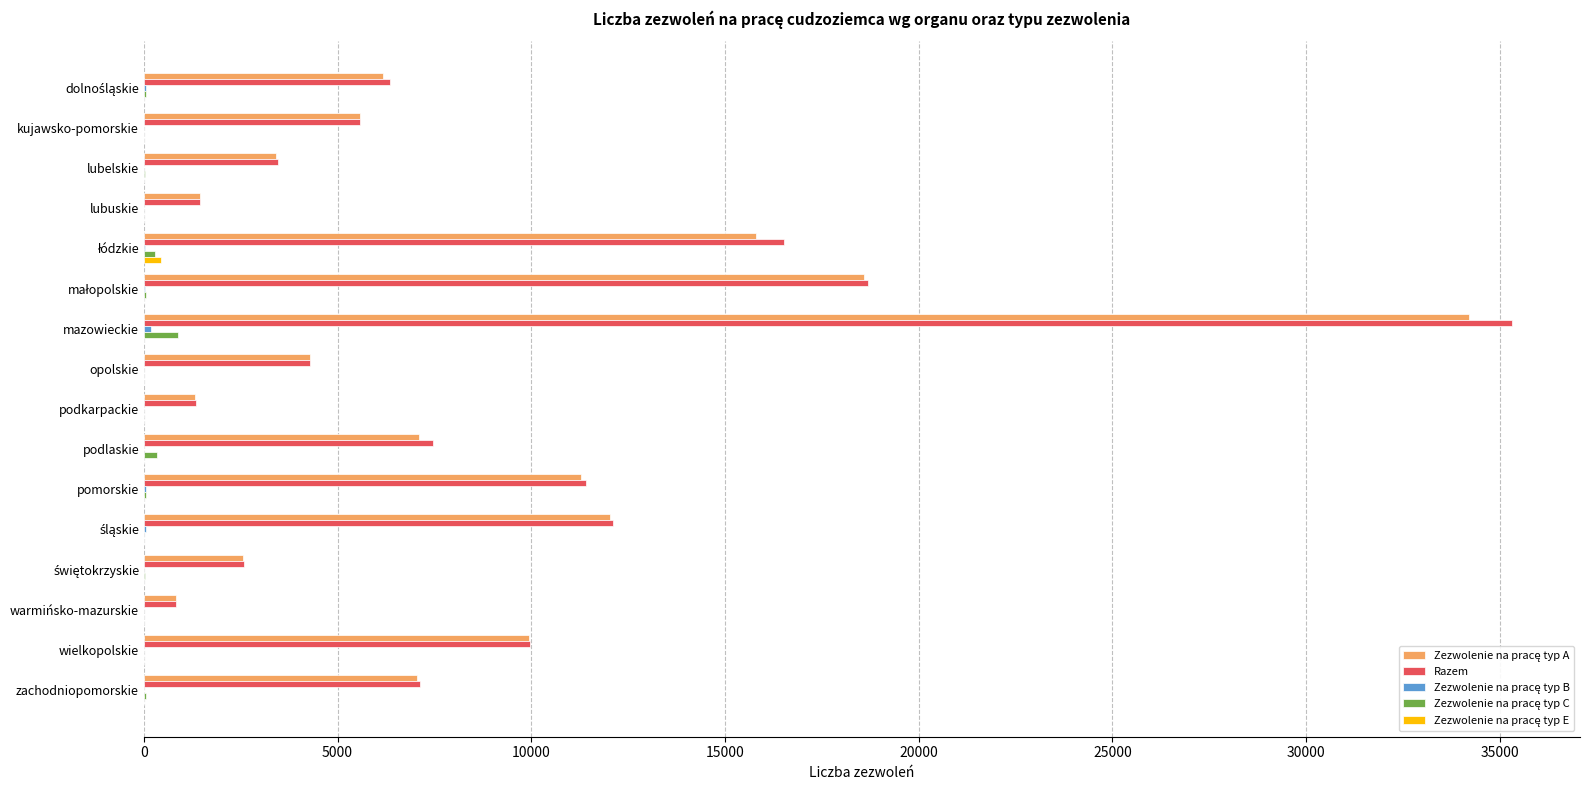

What is the total value across all series at lubuskie?

2915